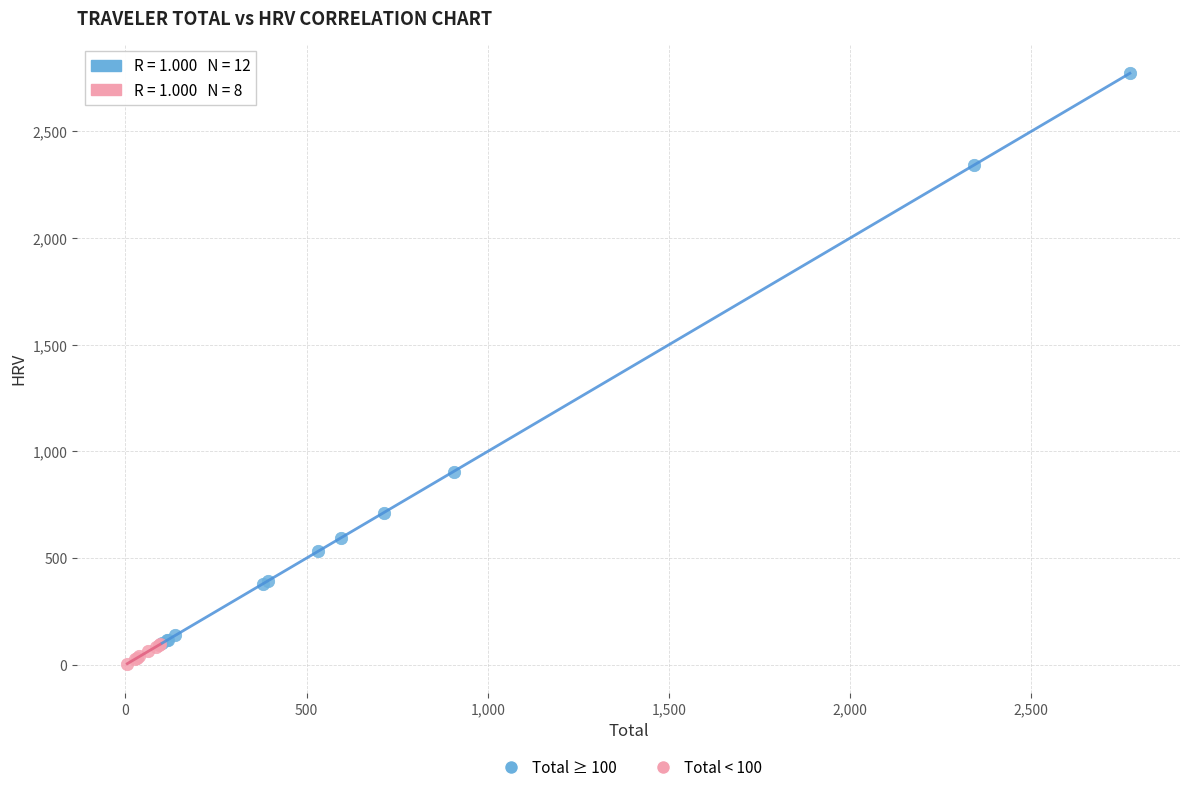

Which series contains the highest Y value?

Total ≥ 100